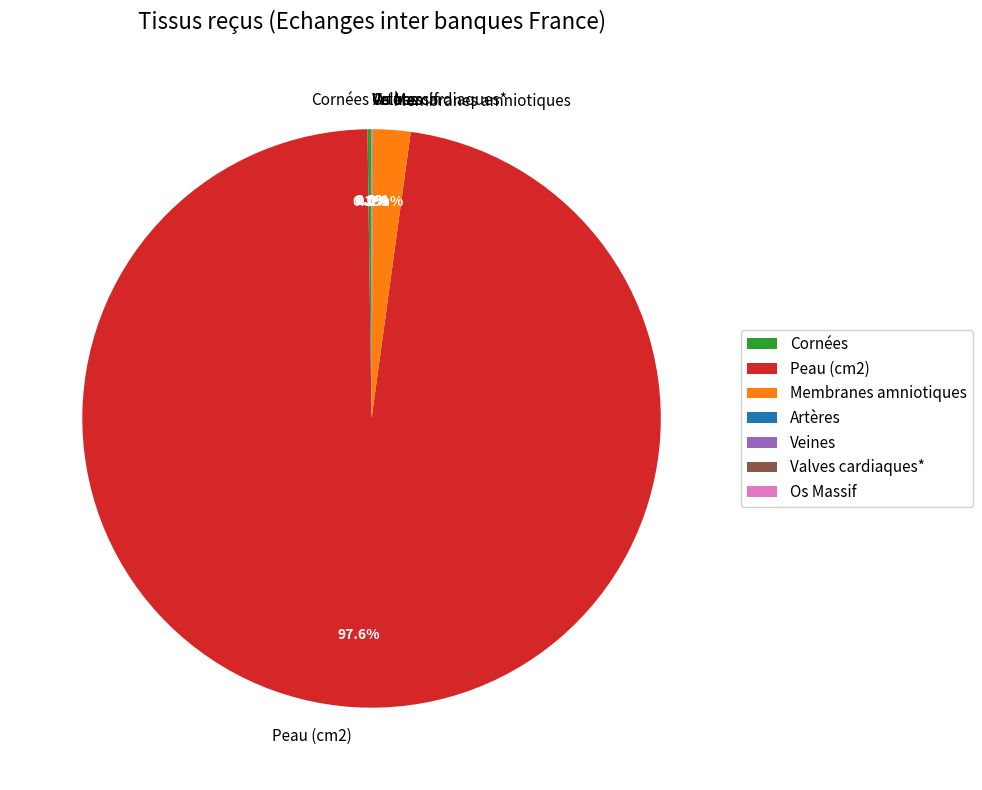

Which category has the biggest portion of the pie?

Peau (cm2)